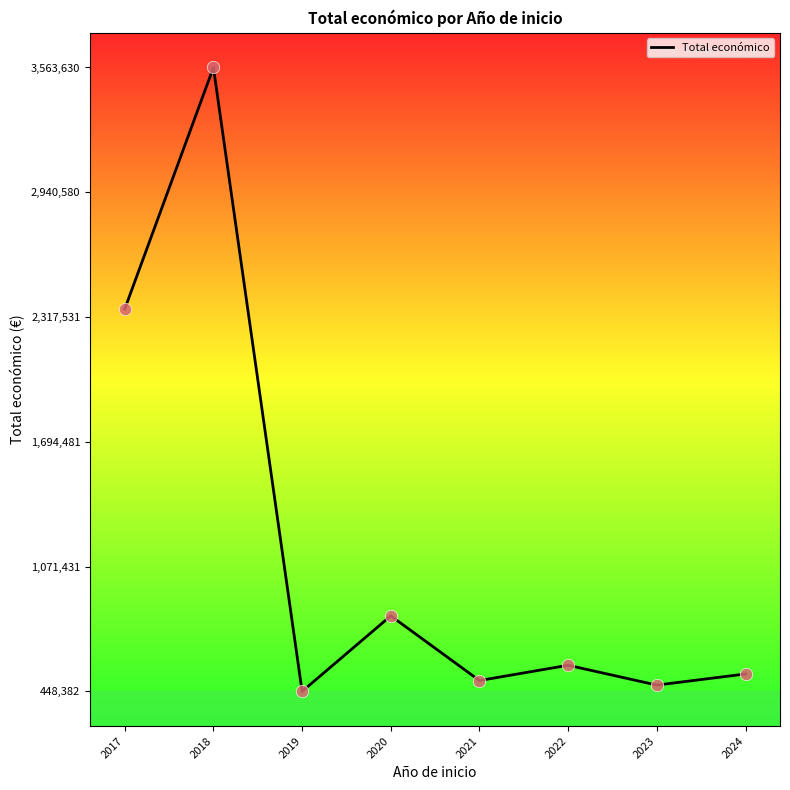

Approximately how many times larger is the value at 2019 compared to 2020?

0.3